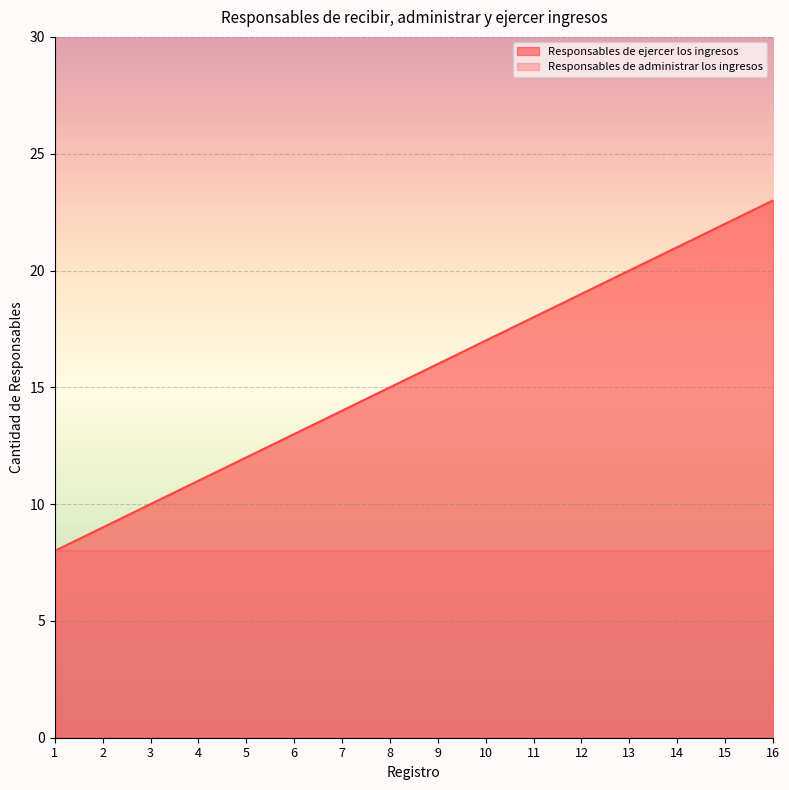

Reading right to left, transcribe all the data shown in this chart.

16=23	15=22	14=21	13=20	12=19	11=18	10=17	9=16	8=15	7=14	6=13	5=12	4=11	3=10	2=9	1=8